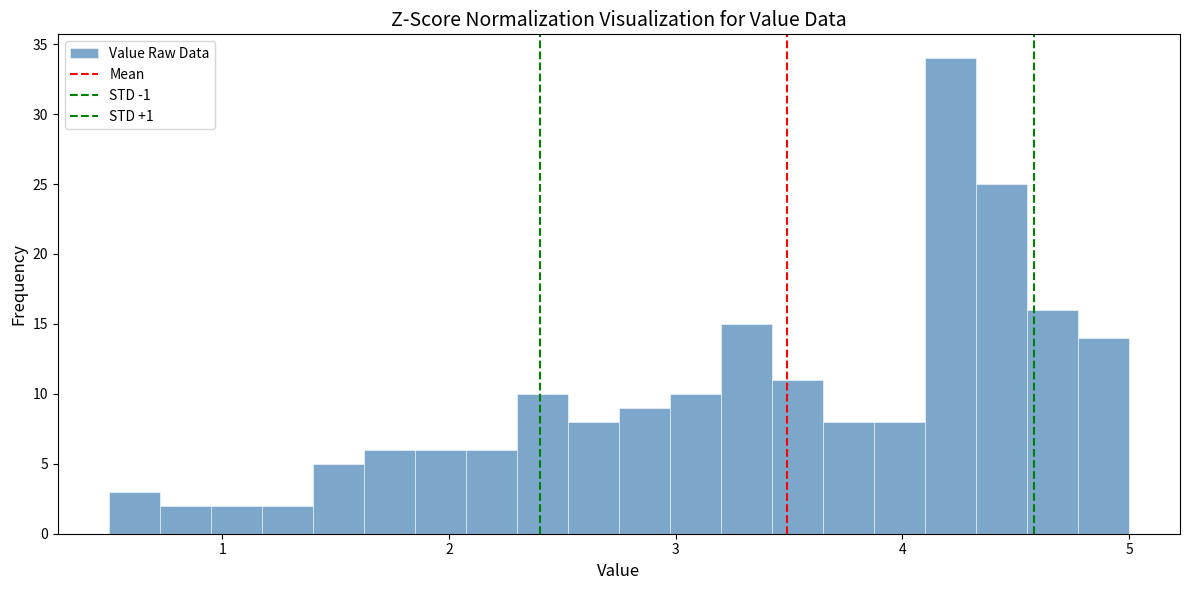

Read against the x-axis, roughly where is the centre of the tallest bar?

4.2